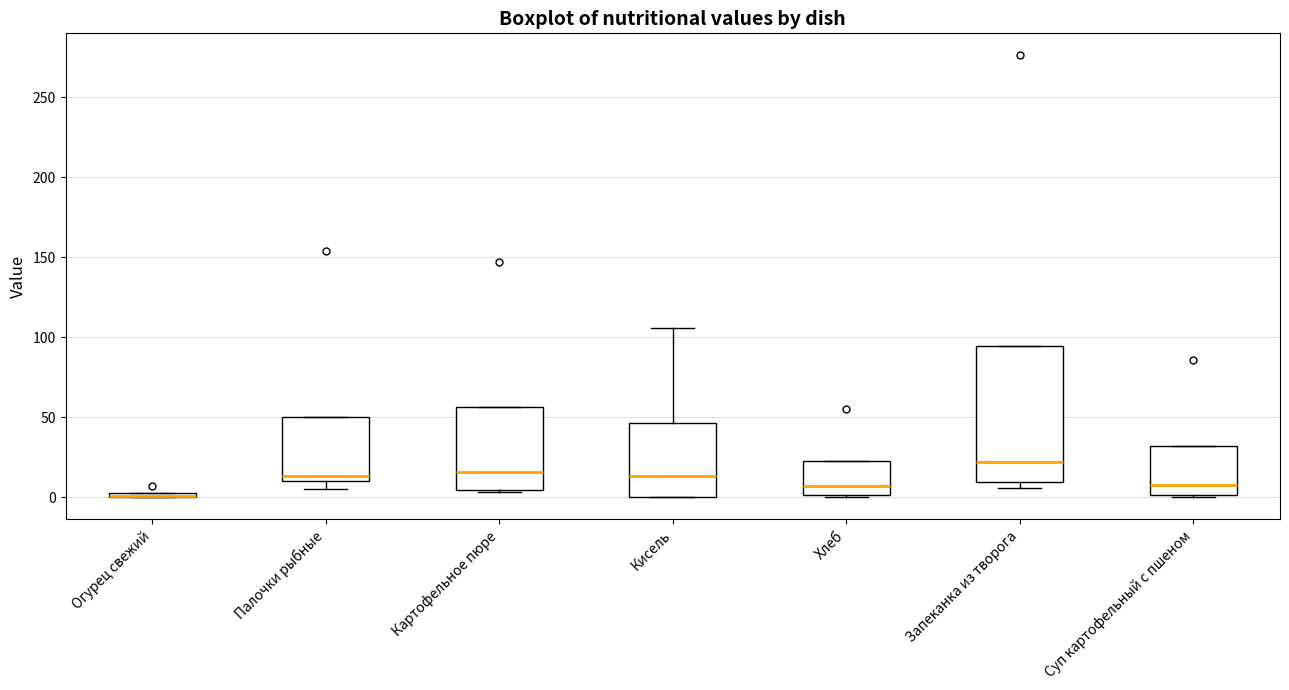

Comparing the boxes themselves (not the whiskers), which one is the tallest?

Запеканка из творога